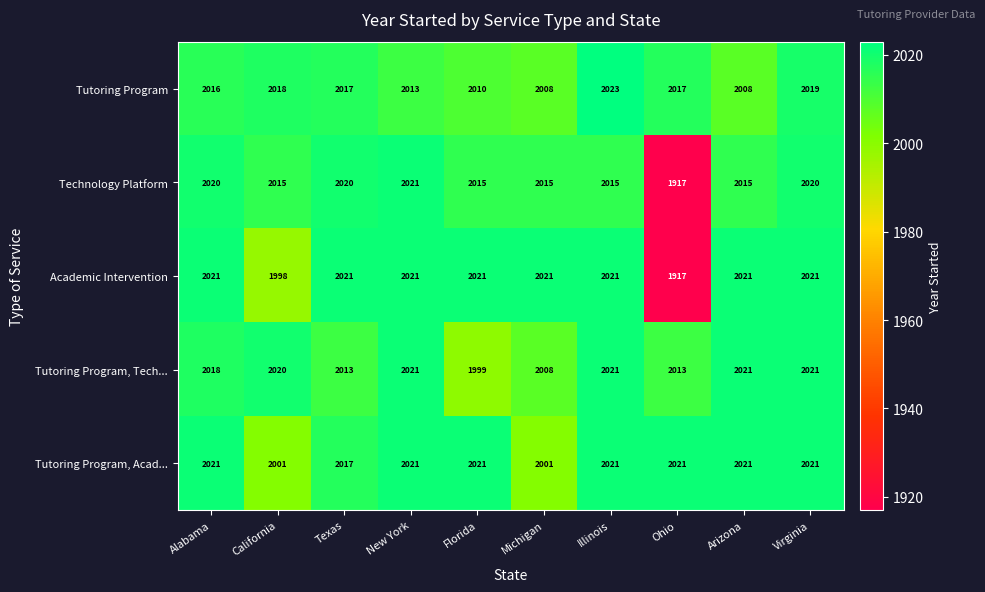

What is the minimum value for Tutoring Program, Acad...?

2001